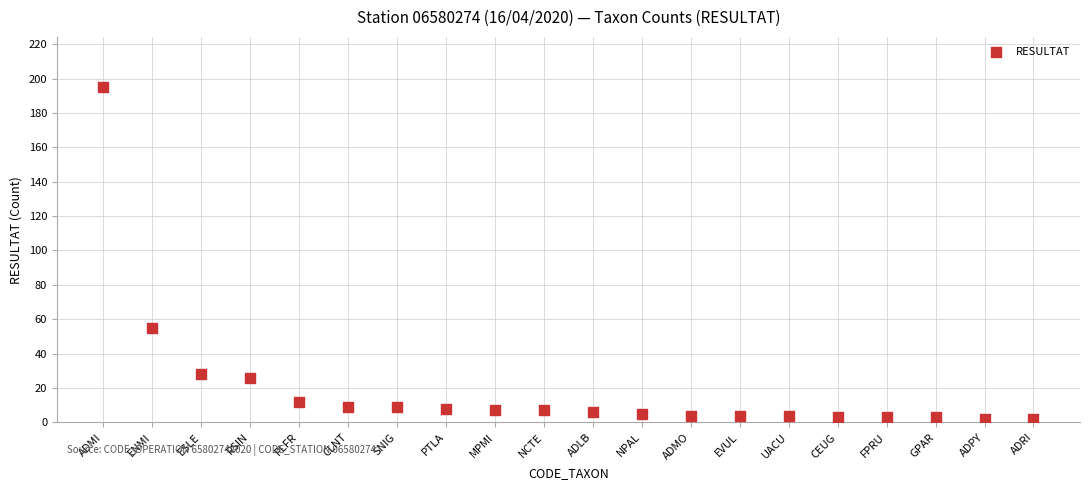

What Y value in the scatter plot is closest to 98?

55